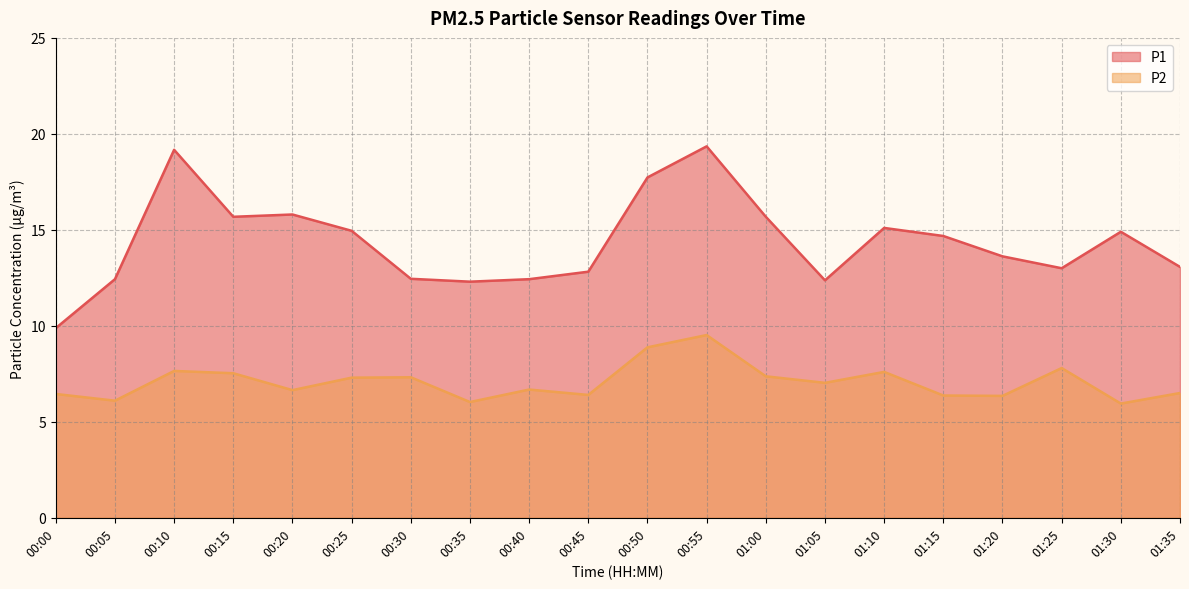

What is the difference between the P1 values at 00:45 and 01:10?

2.3